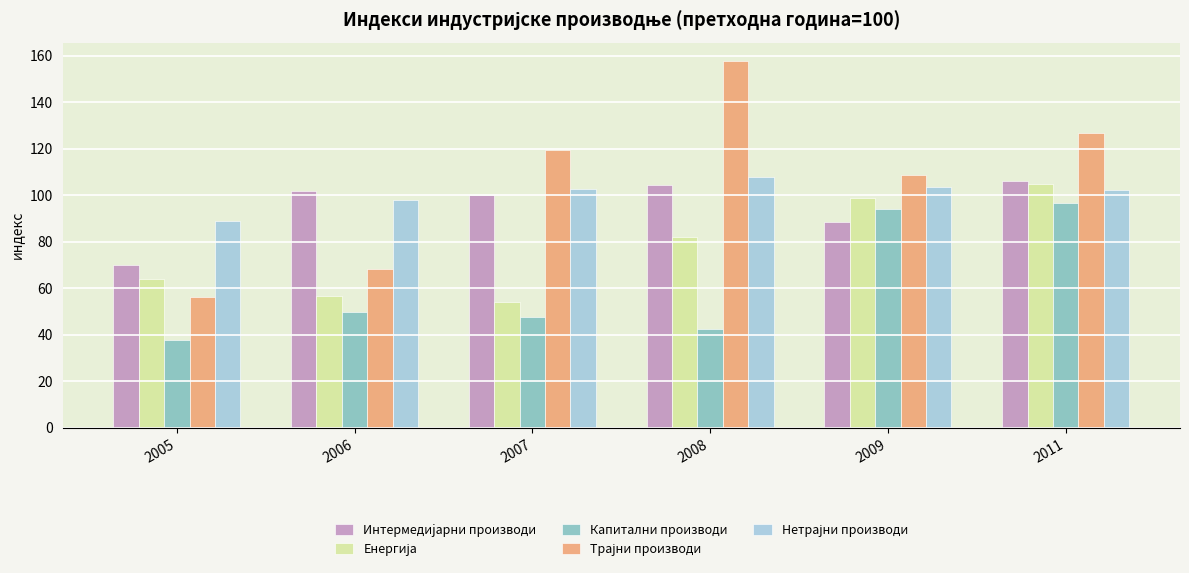

What is the difference between the Капитални производи values at 2005 and 2006?

12.3